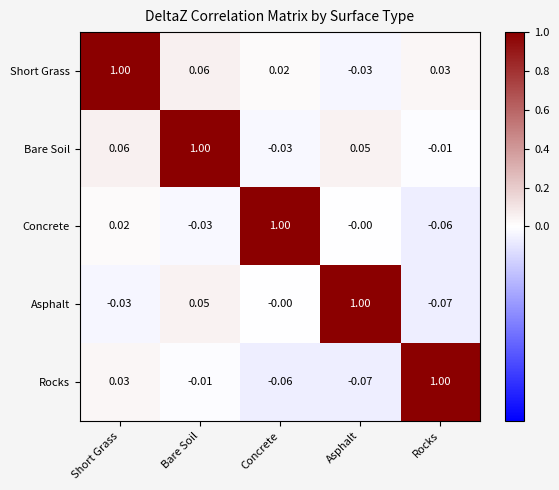

How many data points does each series have?

5